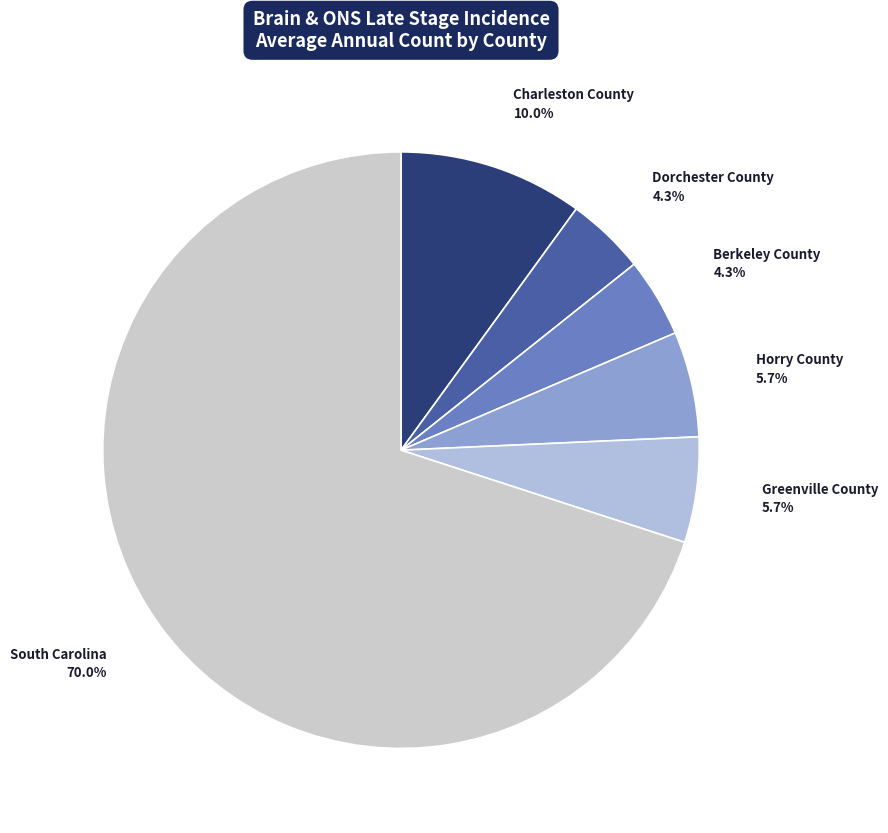

To the nearest percent, what is the average slice percentage?

17%